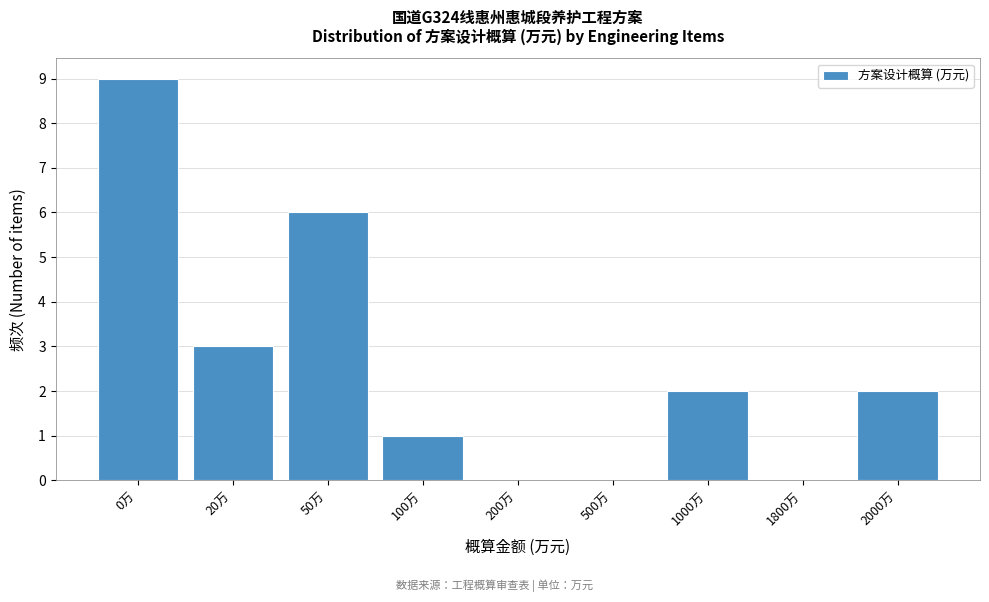

Reading left to right, transcribe all the data shown in this chart.

0万=9	20万=3	50万=6	100万=1	200万=0	500万=0	1000万=2	1800万=0	2000万=2